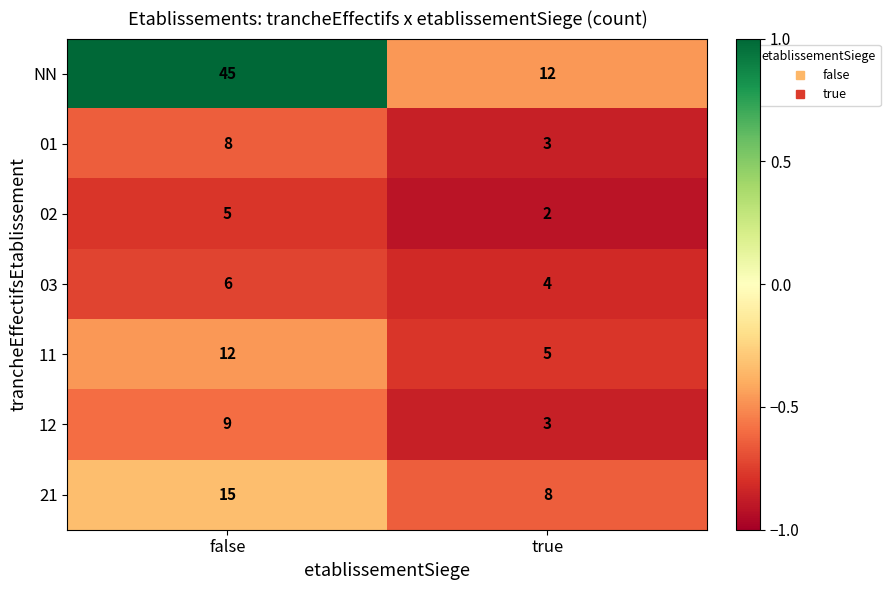

At which category is the sum across all series the highest?

false